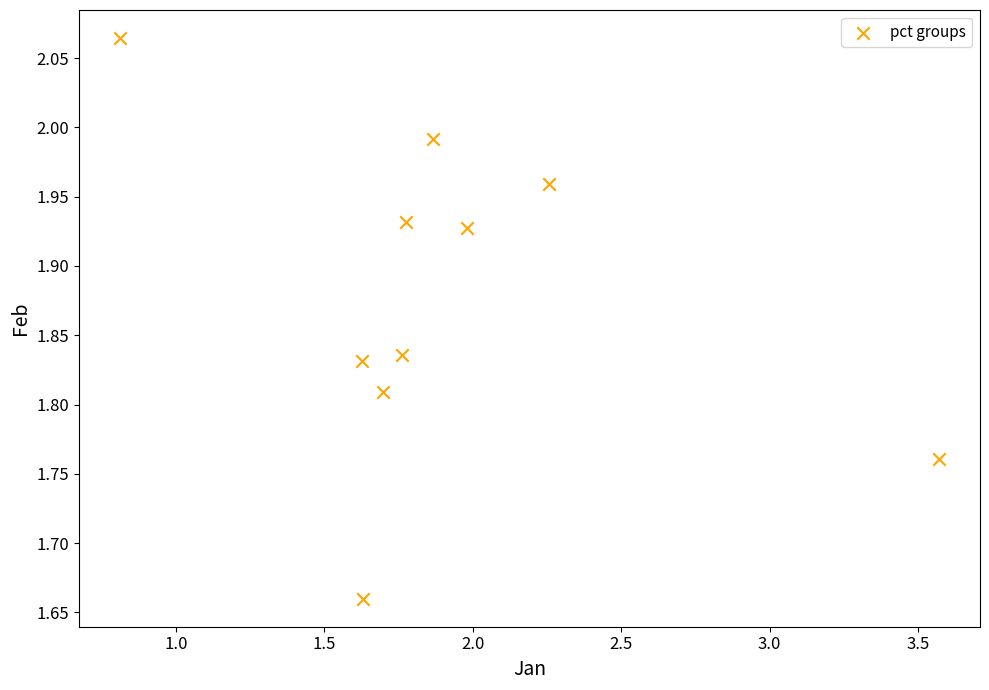

What is the range of Y values (max minus min)?

0.4